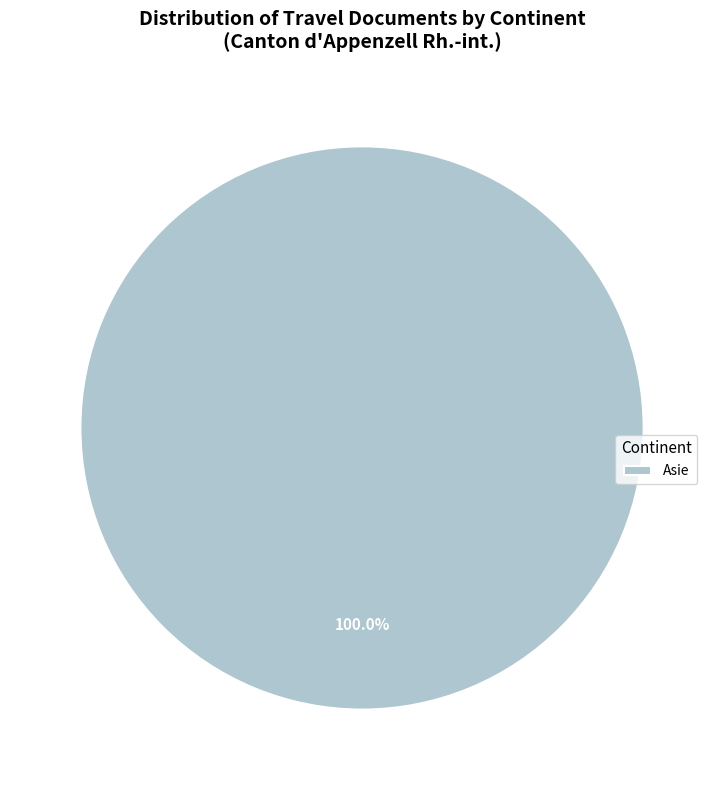

Does Asie represent more than half of the total?

Yes